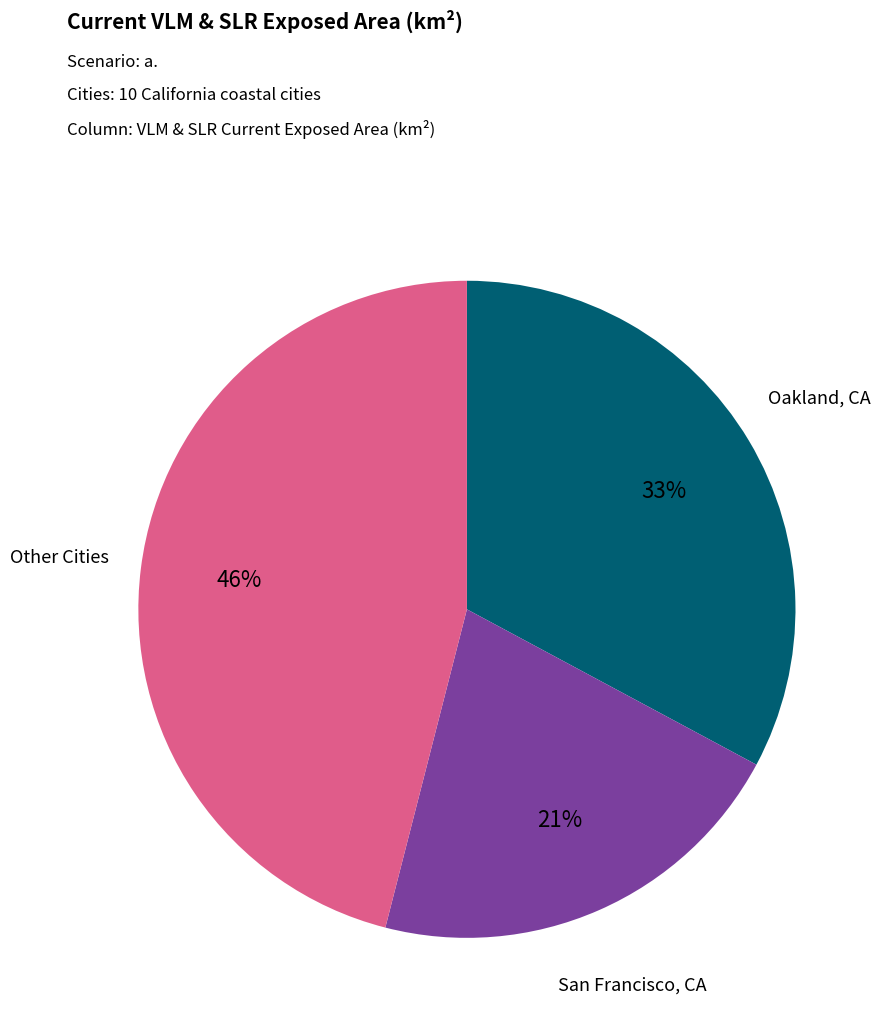

What percentage is the San Francisco, CA slice, to the nearest percent?

21%